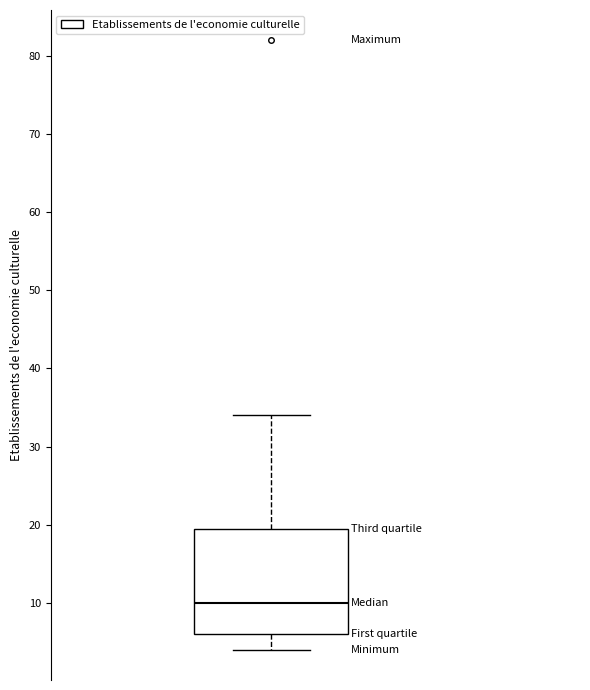

Where does the lower whisker of the box end on the y-axis? The values are not printed on the chart, so give them approximately, as read against the axis.

4